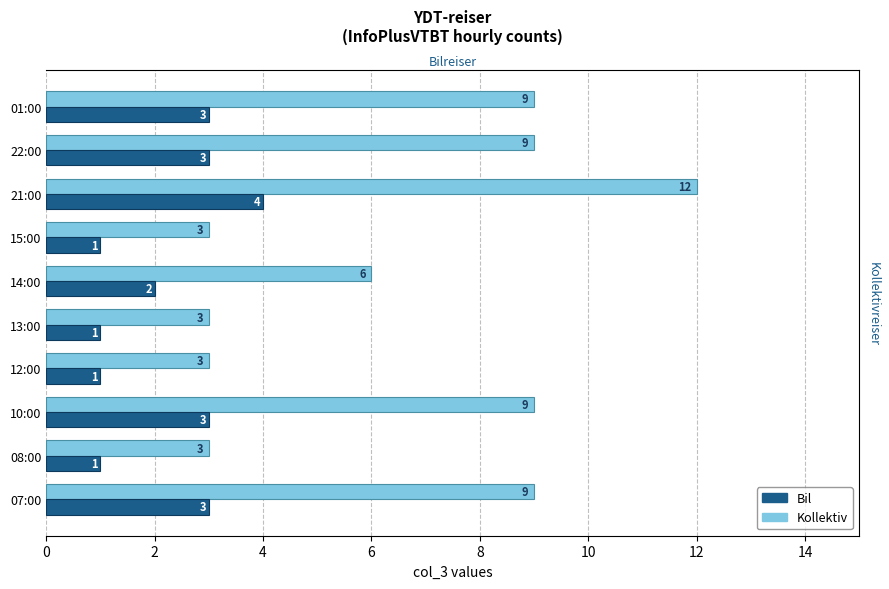

The value of Bil at 15:00 is 2. True or false?

False